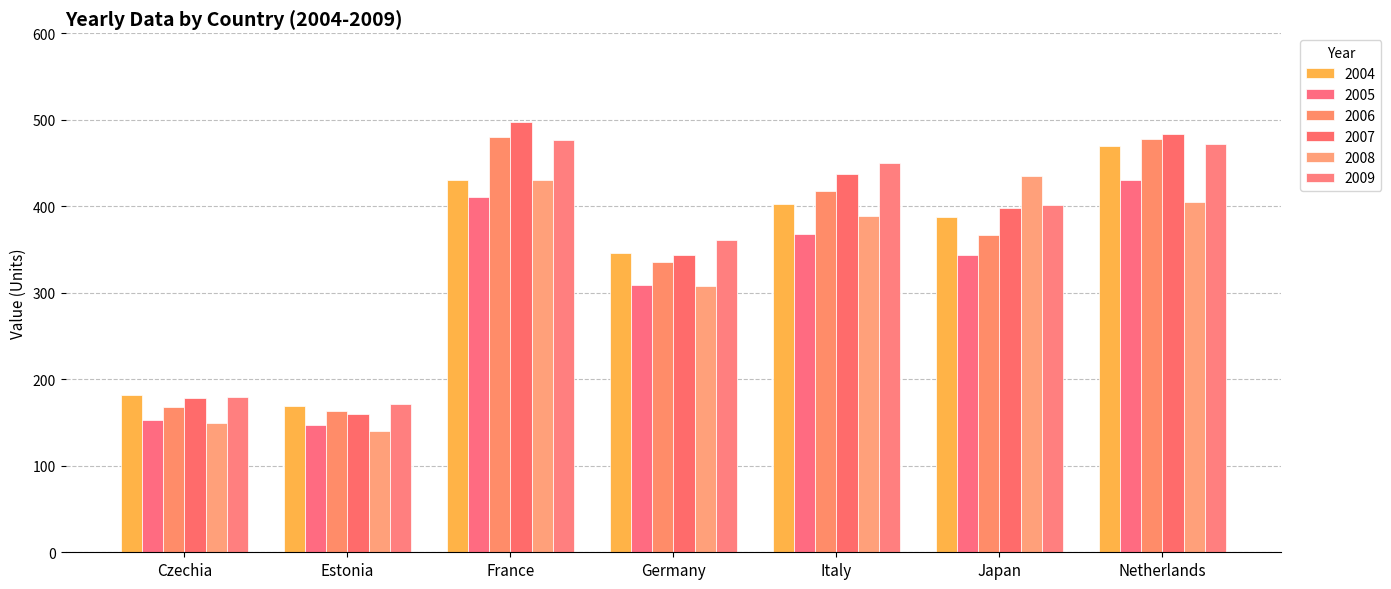

What is the label of the 4th bar from the right?

Germany